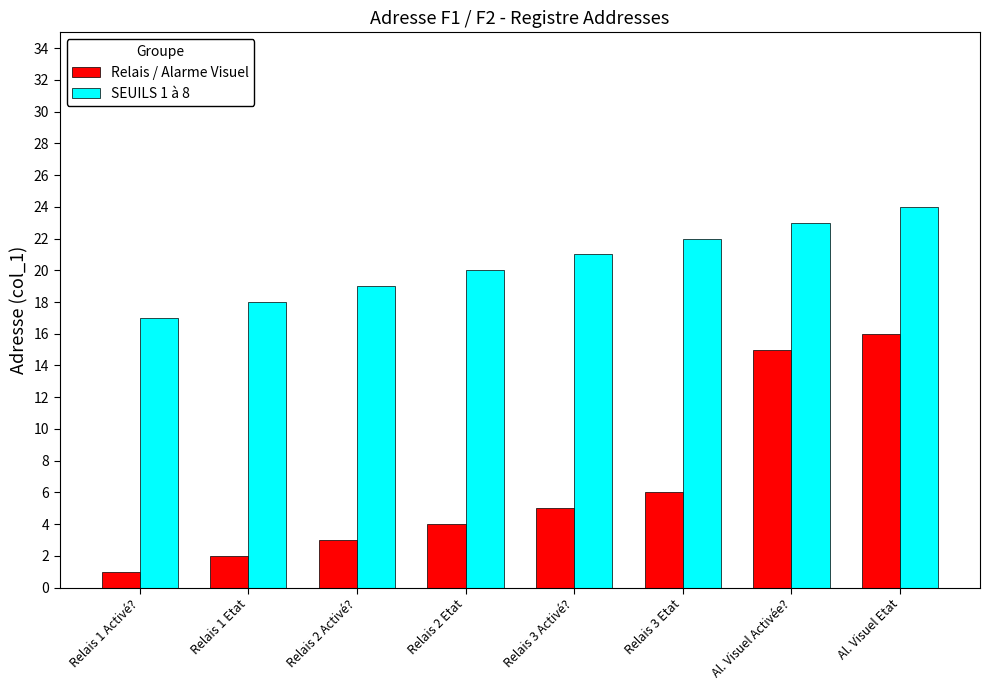

What is the highest value of the SEUILS 1 à 8 series?

24